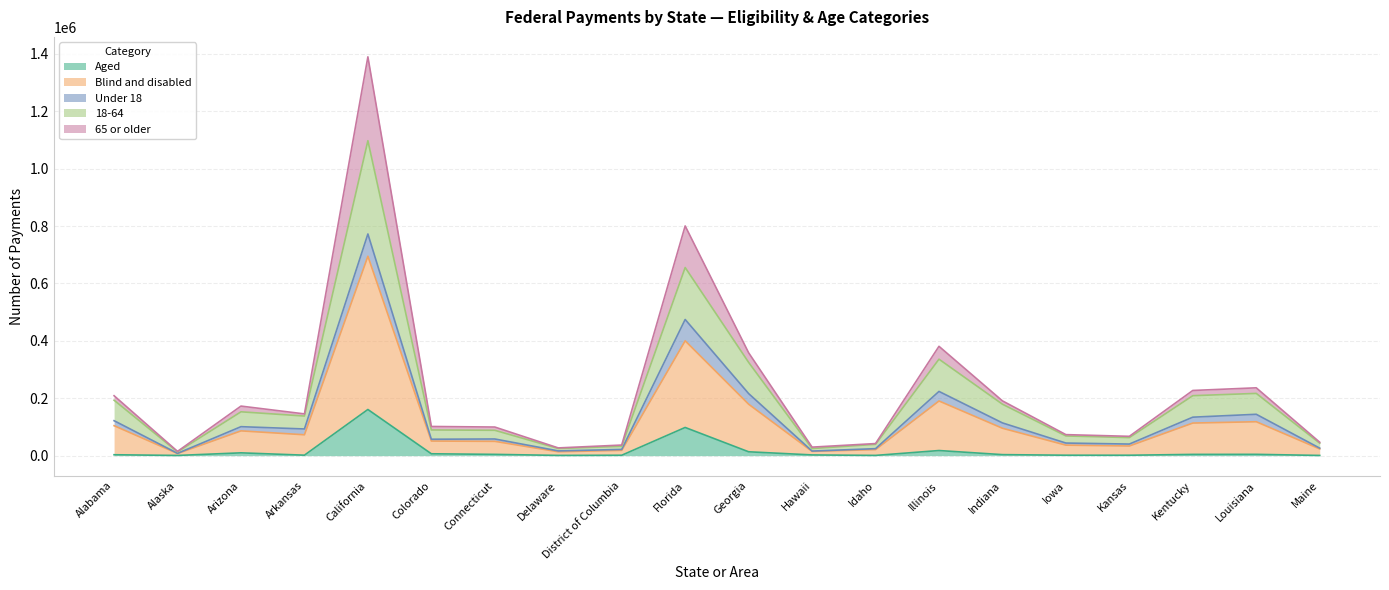

The value of 65 or older at District of Columbia is 7285. True or false?

False